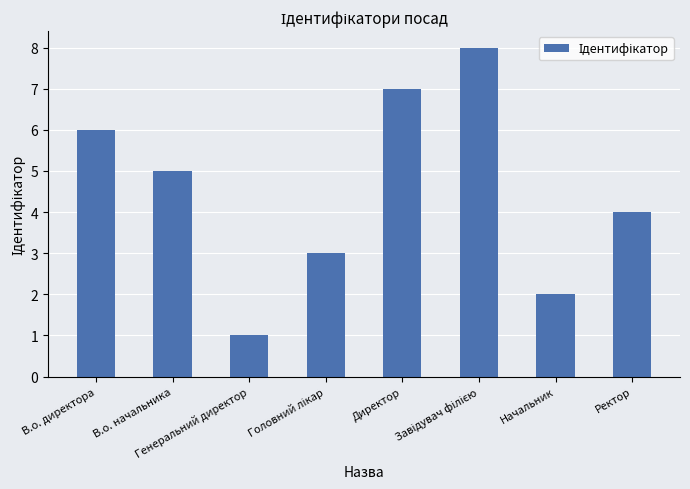

What is the difference between the second highest and second lowest values?

5